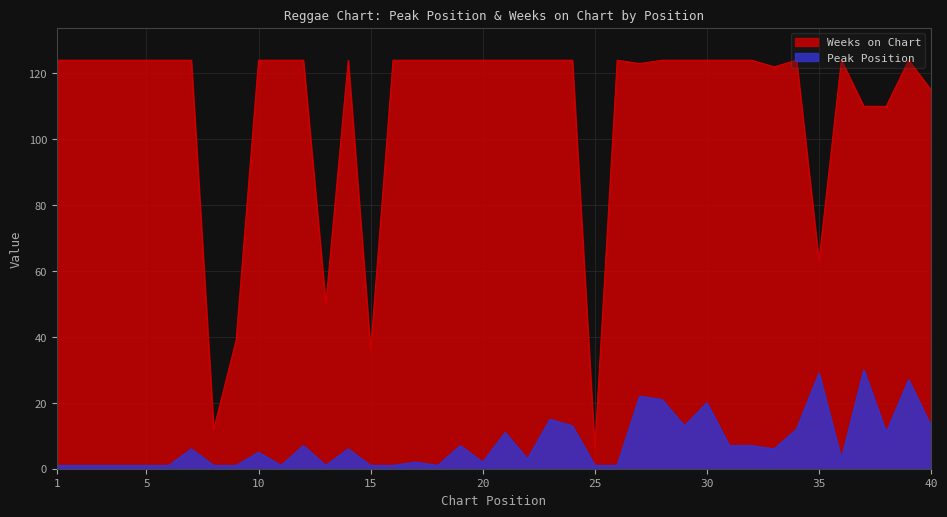

Where is the first local maximum for Peak Position?

7